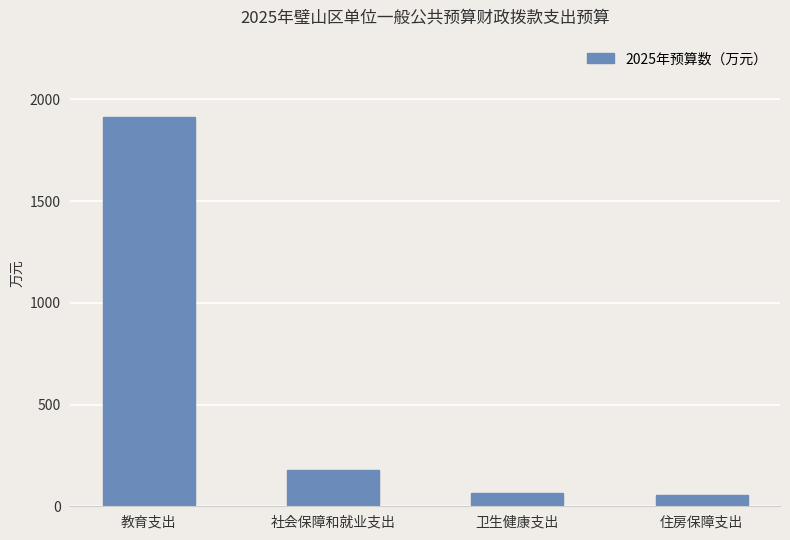

What is the difference between the values at 社会保障和就业支出 and 住房保障支出?

120.5